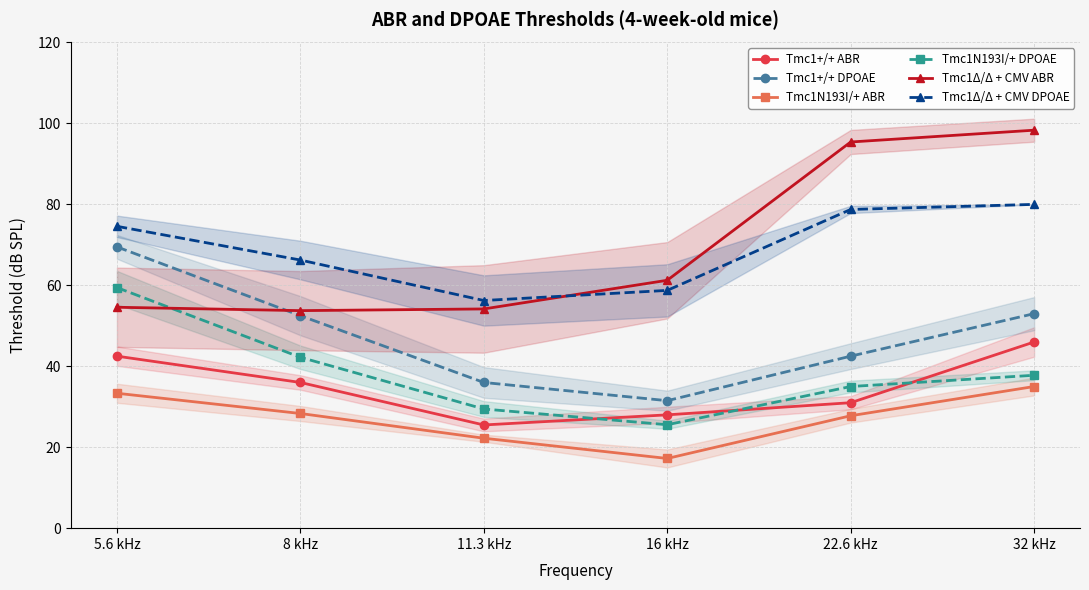

Between 5.6 kHz and 11.3 kHz, which series saw the biggest shift?

Tmc1+/+ DPOAE